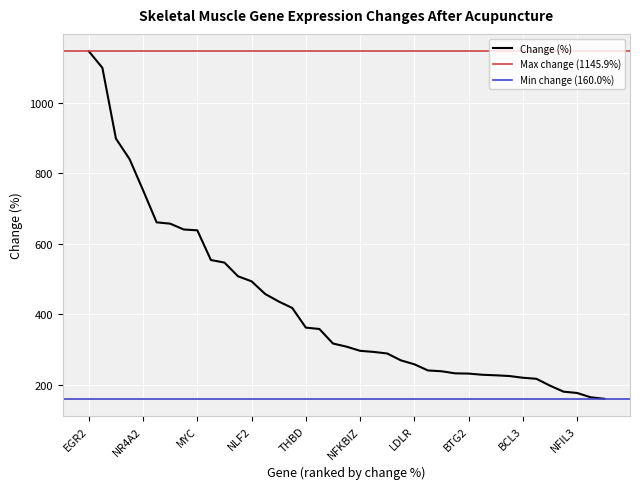

How many lines are shown in the chart?

1